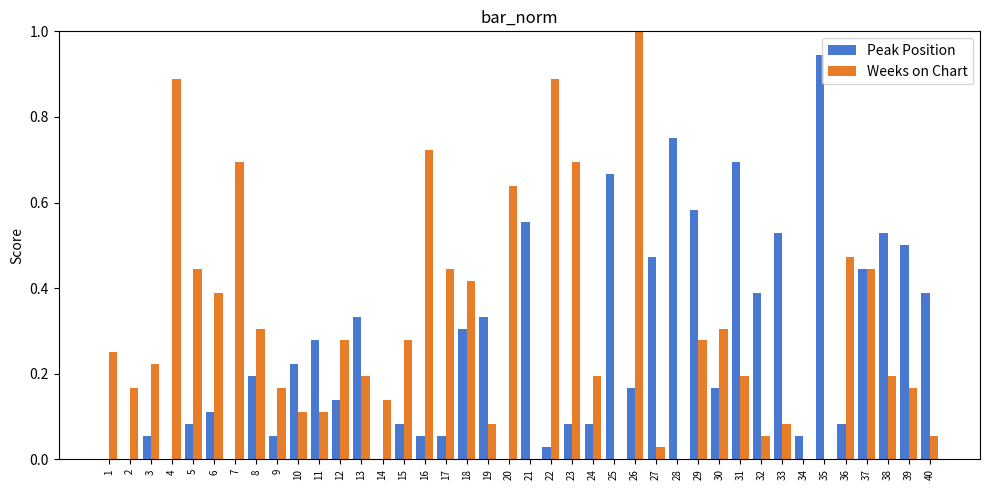

What is the sum of all Weeks on Chart values?

12.0